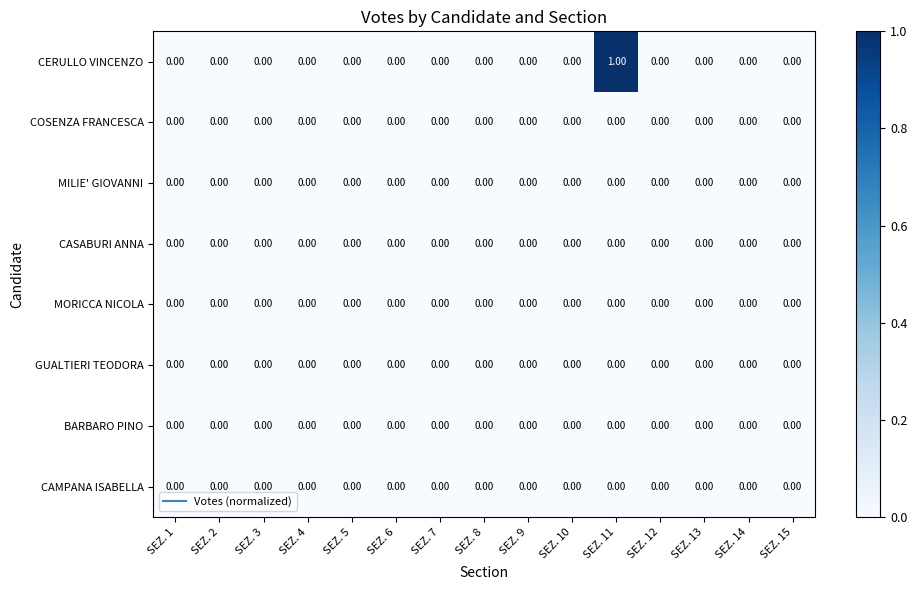

At which category is the sum across all series the highest?

SEZ. 11